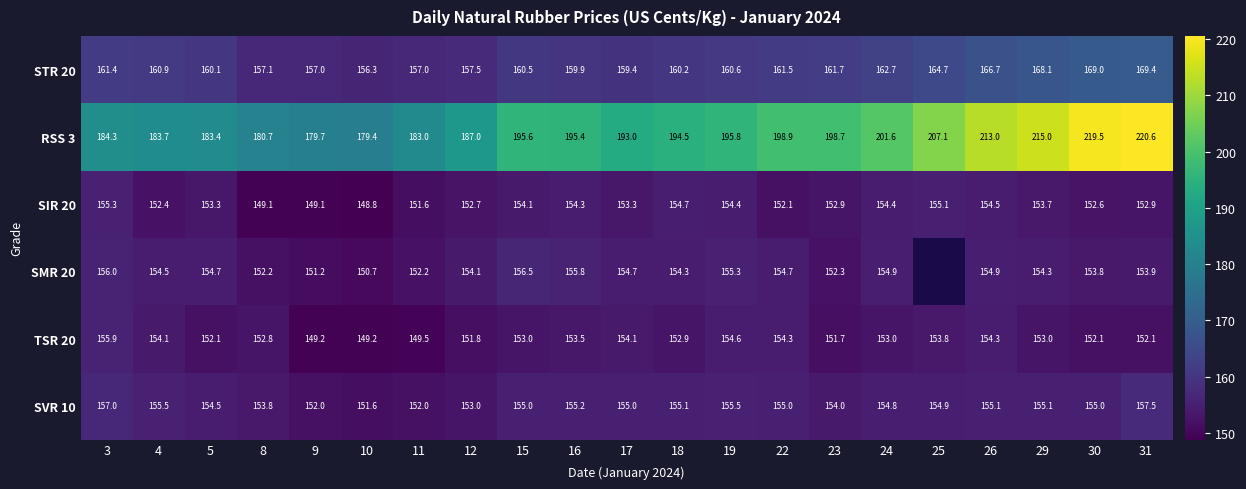

What is the total value across all series at 15?

974.7